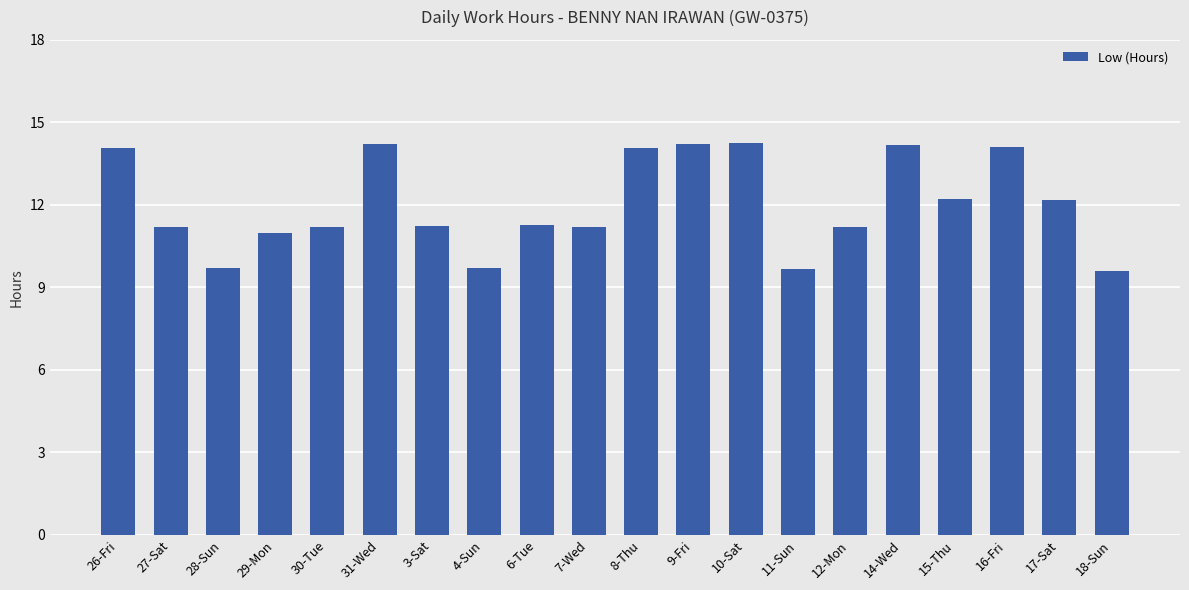

What is the label of the 16th bar from the left?

14-Wed